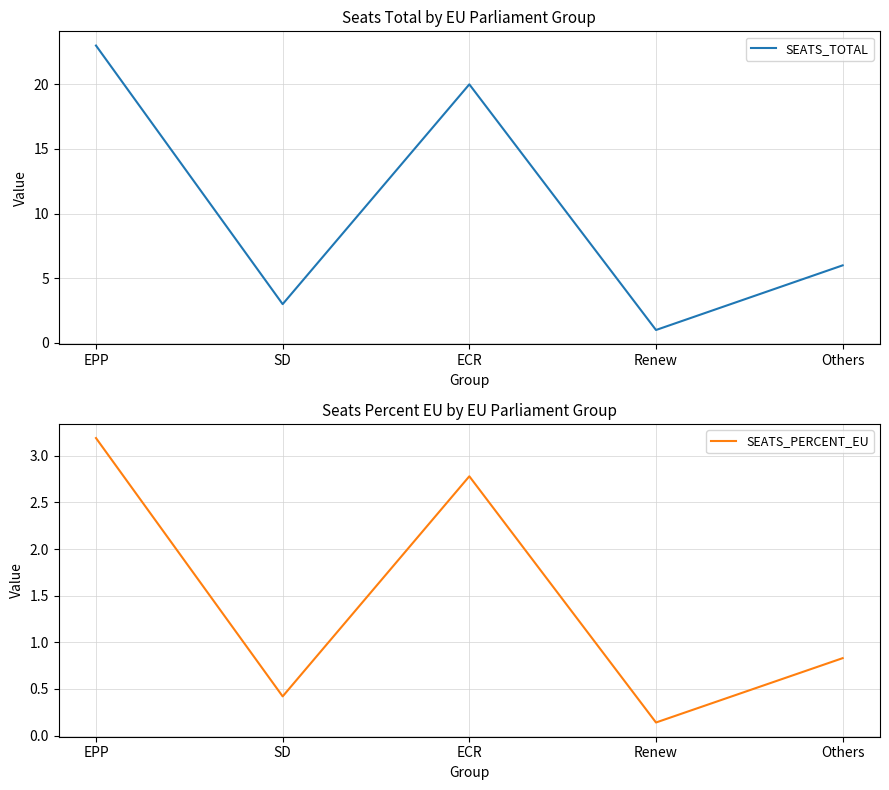

Which series changed the most between EPP and SD?

SEATS_TOTAL